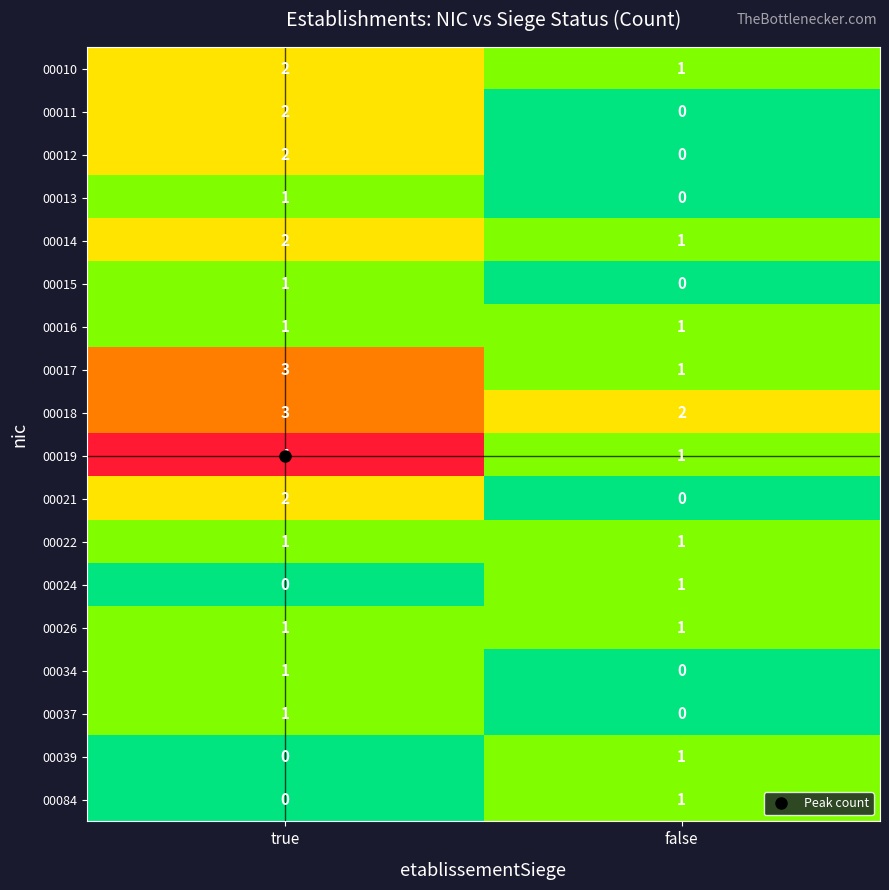

Which series changed the most between true and false?

00019